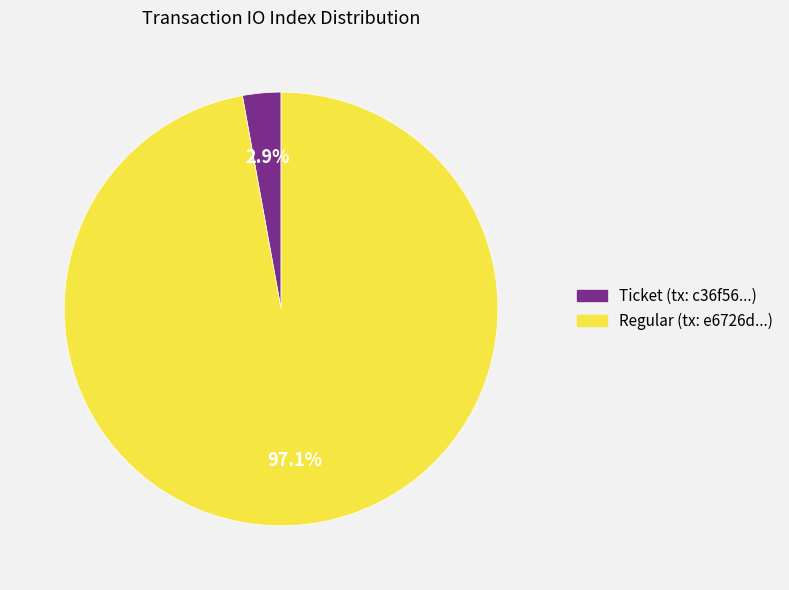

Is there any slice that represents more than half of the pie?

Yes